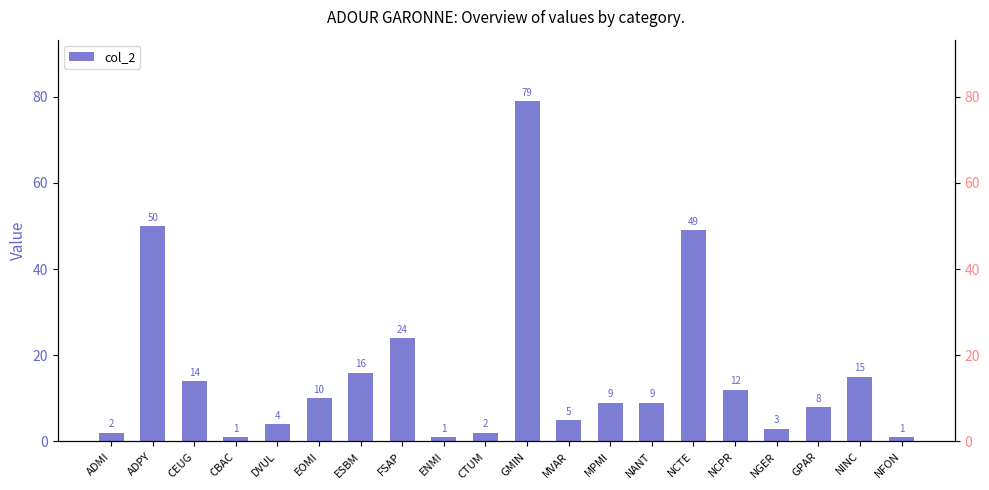

Which has a higher value, NGER or NCPR?

NCPR